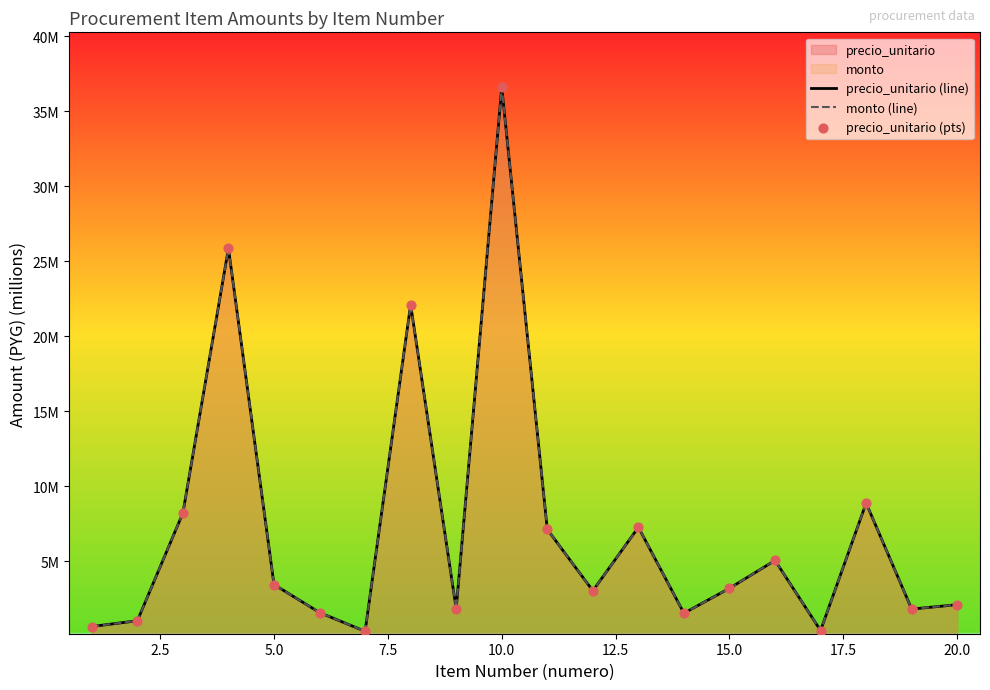

Which series has the largest Y range (max minus min)?

precio_unitario (line)